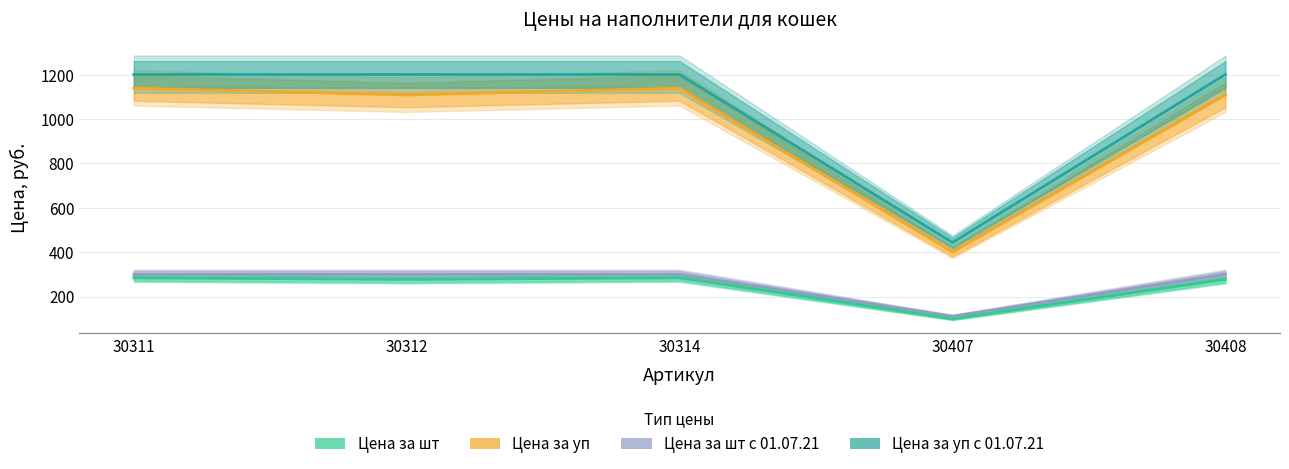

True or false: Цена за уп с 01.07.21 and Цена за шт с 01.07.21 cross at least once.

False